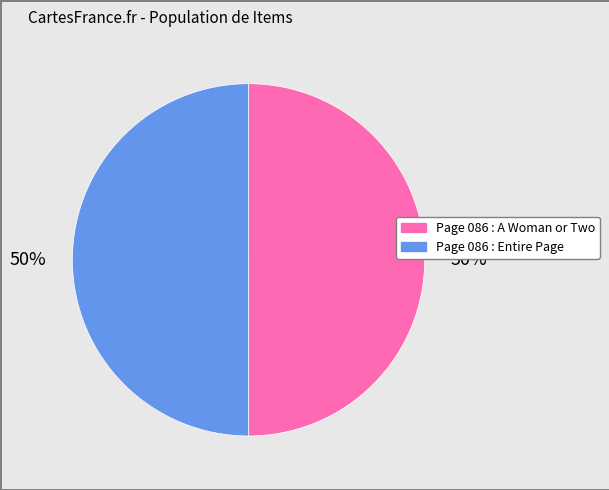

To the nearest percent, what is the average slice percentage?

50%